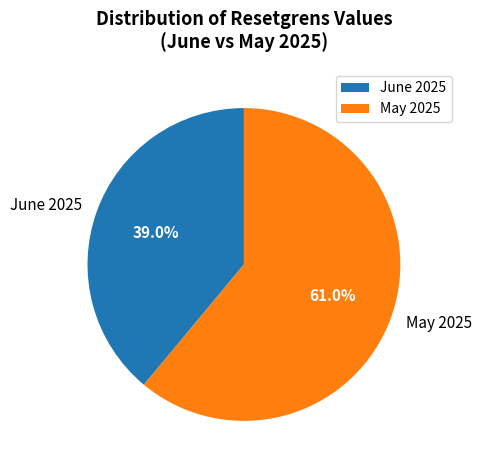

What percentage do May 2025 and June 2025 together represent?

100.0%